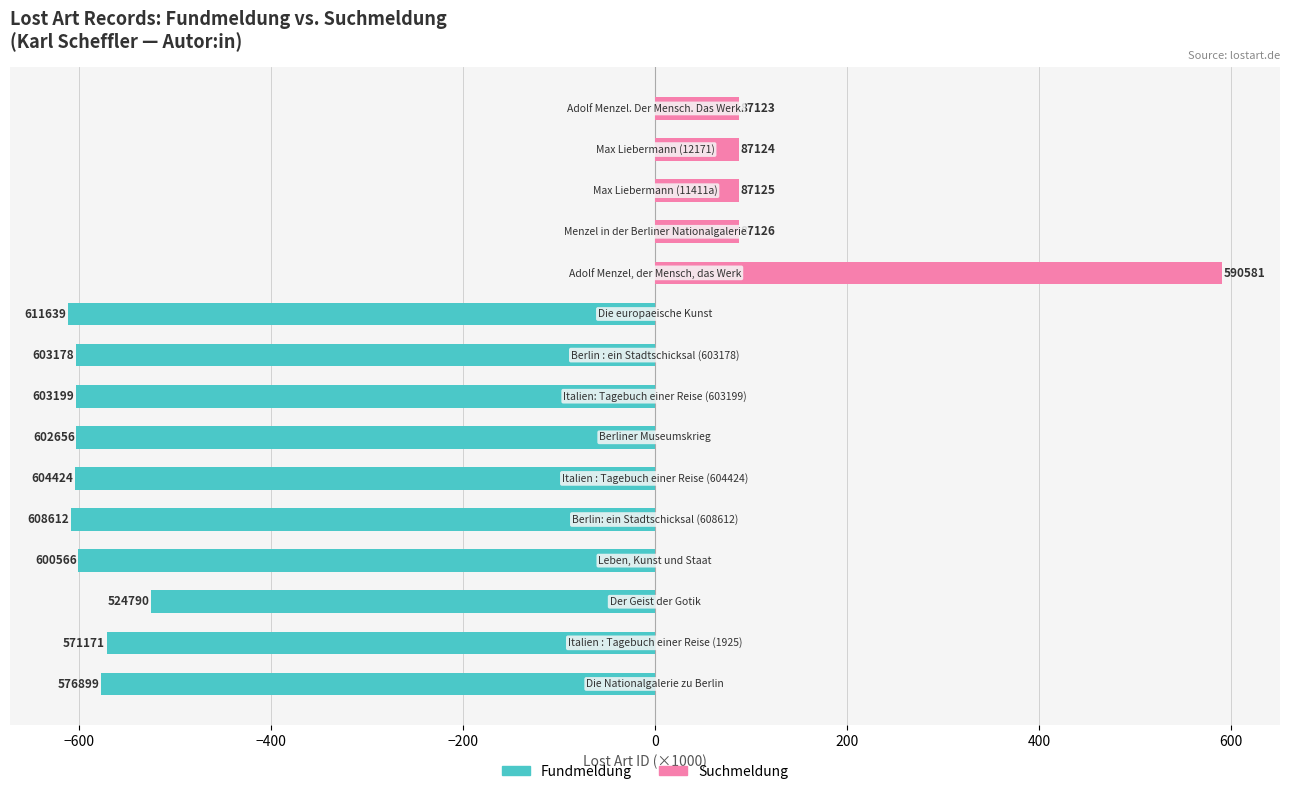

How many bars are there in total?

30